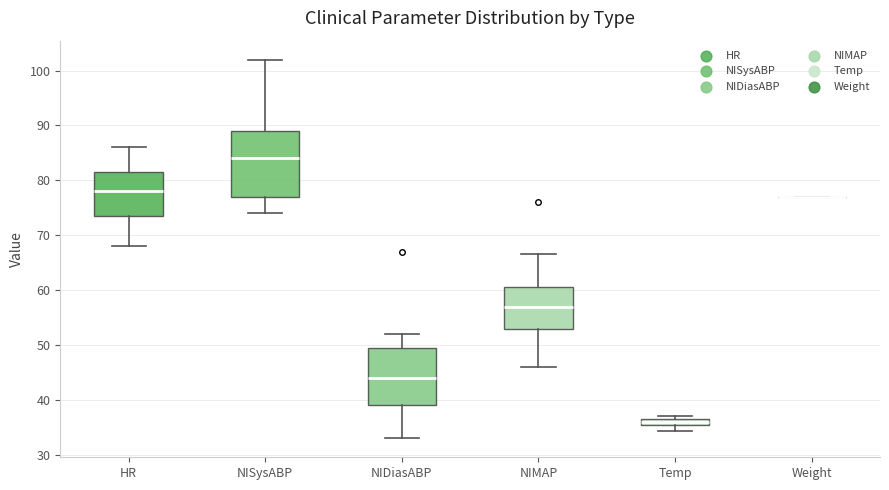

Comparing the boxes themselves (not the whiskers), which one is the tallest?

NISysABP